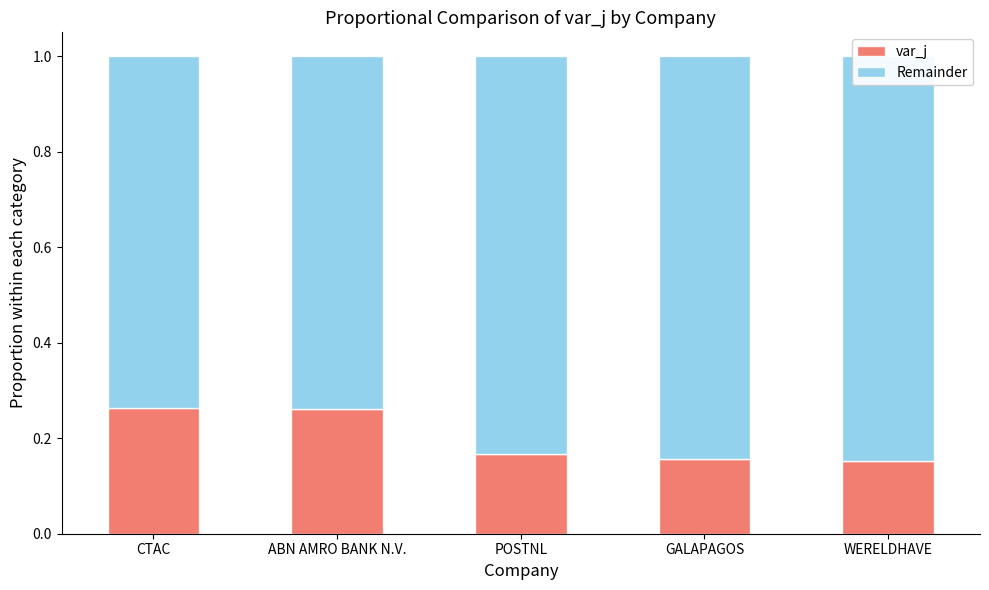

Reading left to right, what are all the values shown in this chart?

var_j: CTAC=0.3	ABN AMRO BANK N.V.=0.3	POSTNL=0.2	GALAPAGOS=0.2	WERELDHAVE=0.2
Remainder: CTAC=0.7	ABN AMRO BANK N.V.=0.7	POSTNL=0.8	GALAPAGOS=0.8	WERELDHAVE=0.8